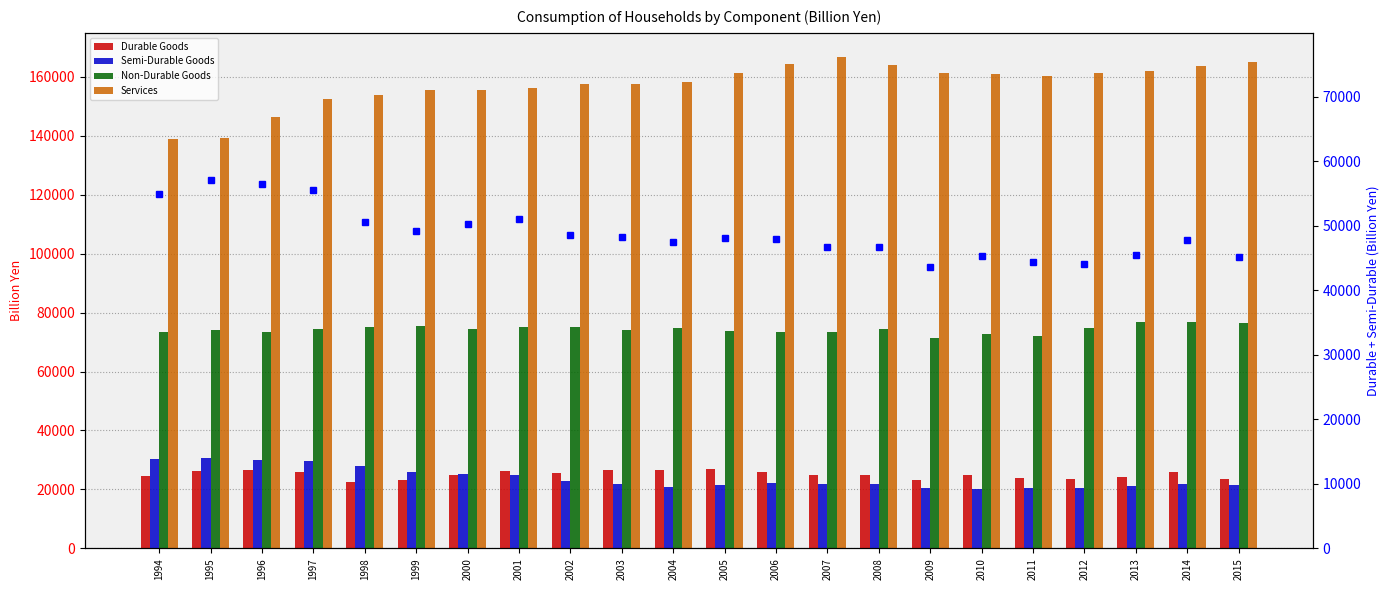

How many series are shown in this chart?

5